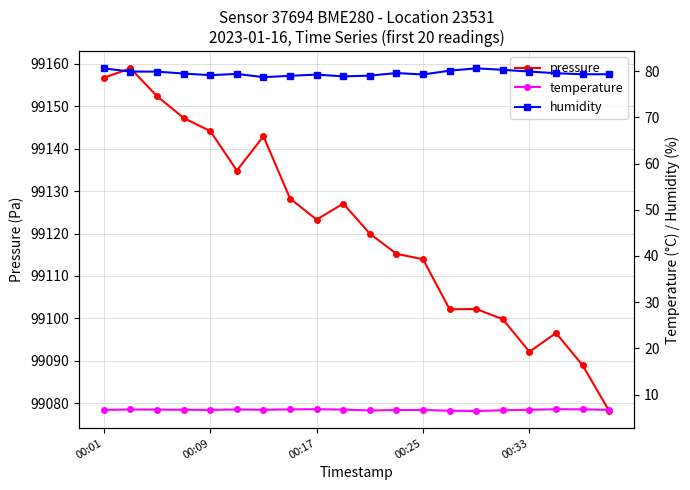

What is the maximum value for pressure?

99158.9